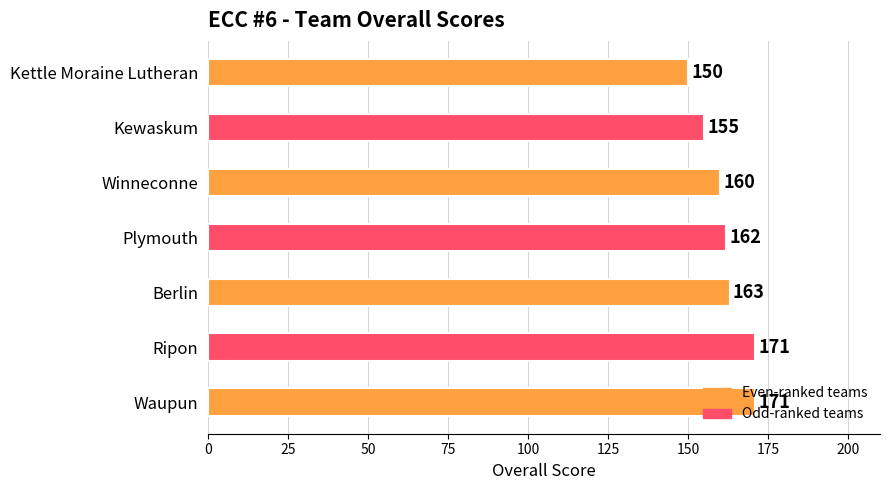

How many bars are there in total?

7